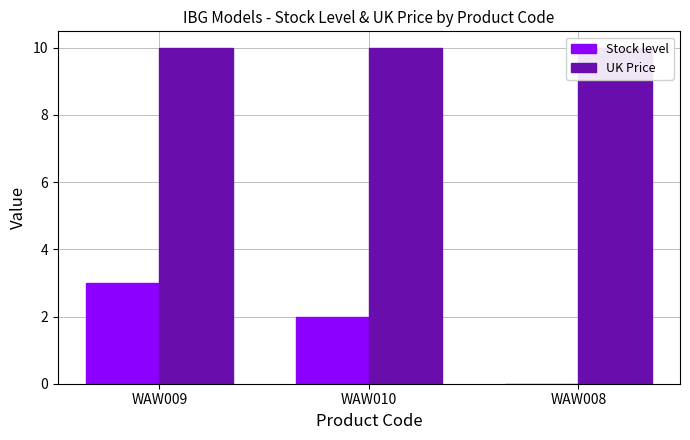

Which series has the largest range (max minus min)?

Stock level